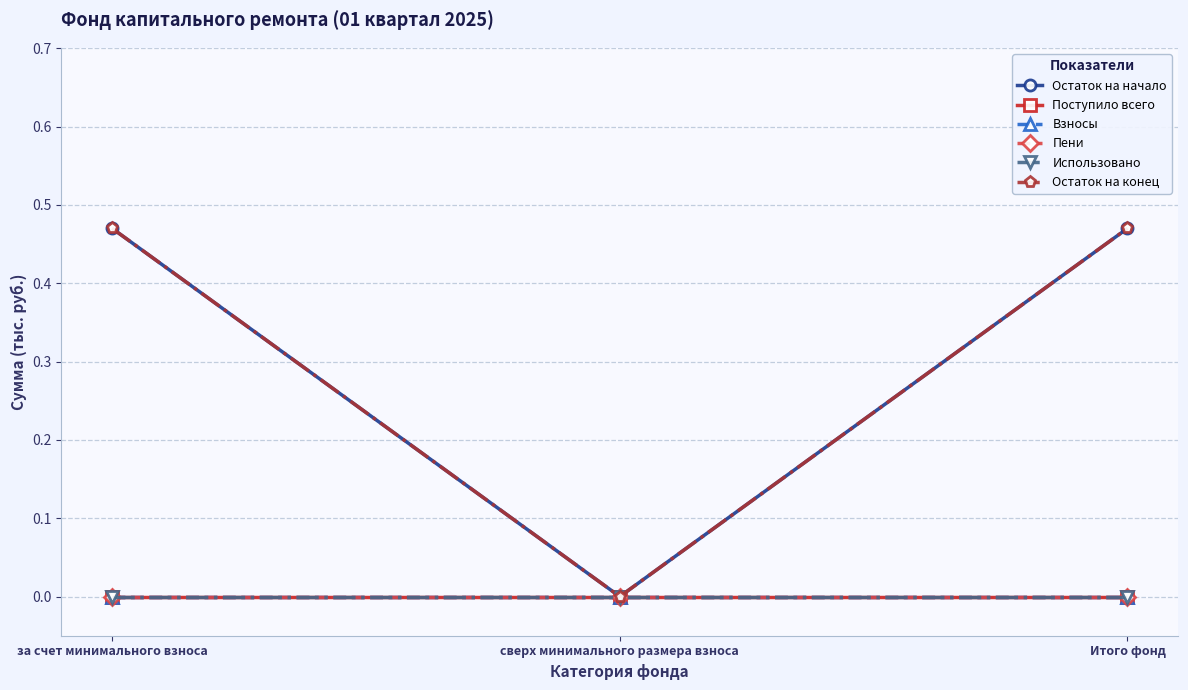

Between Итого фонд and за счет минимального взноса, which is larger?

Итого фонд